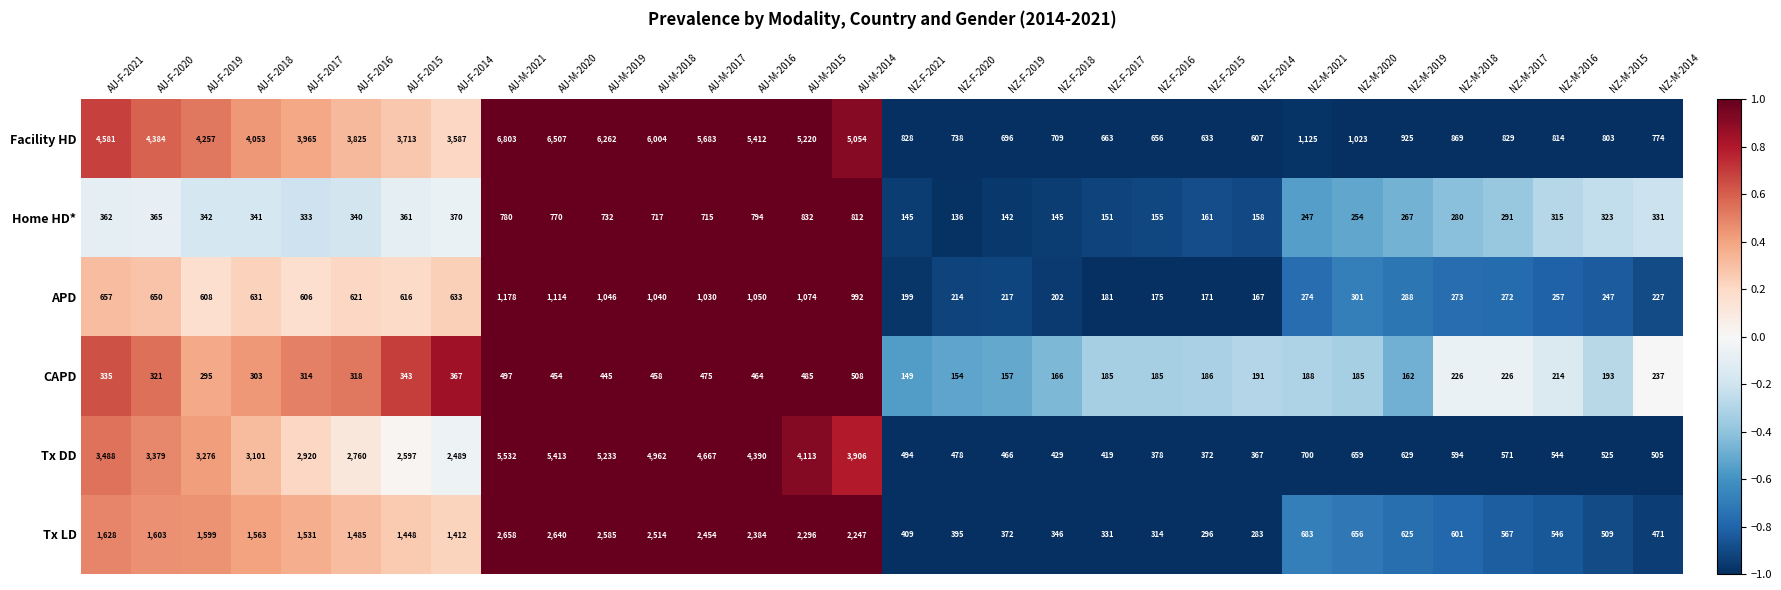

What is the difference between the maximum and second lowest values in the Facility HD series?

6170